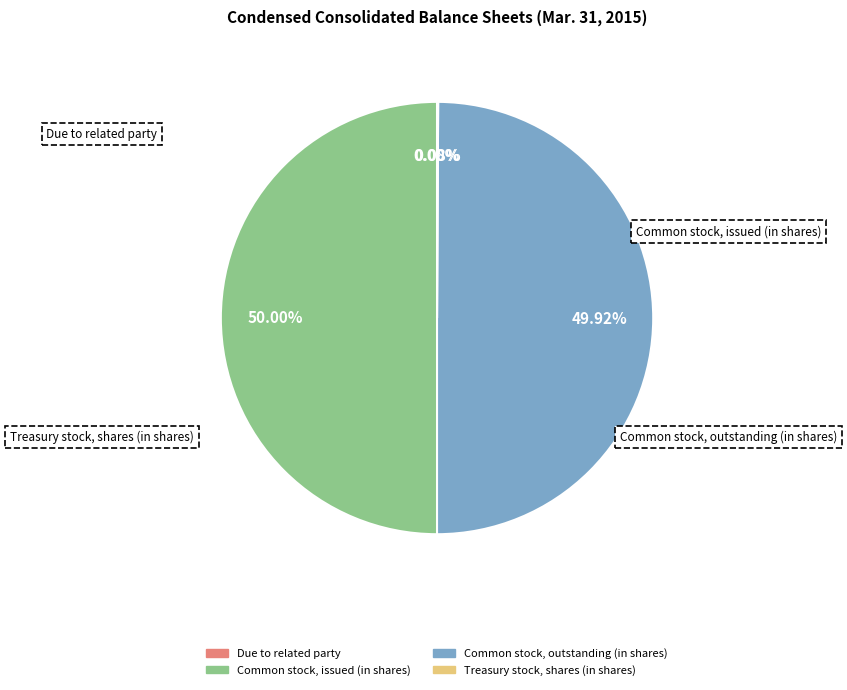

True or false: Common stock, issued (in shares) accounts for 50% of the total.

True